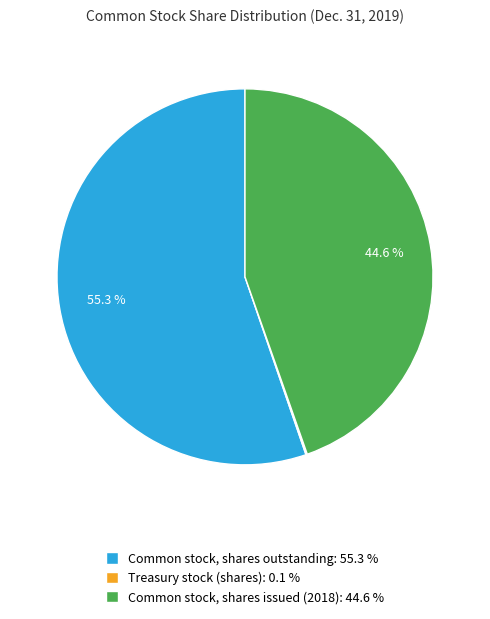

Which category has the biggest portion of the pie?

Common stock, shares outstanding